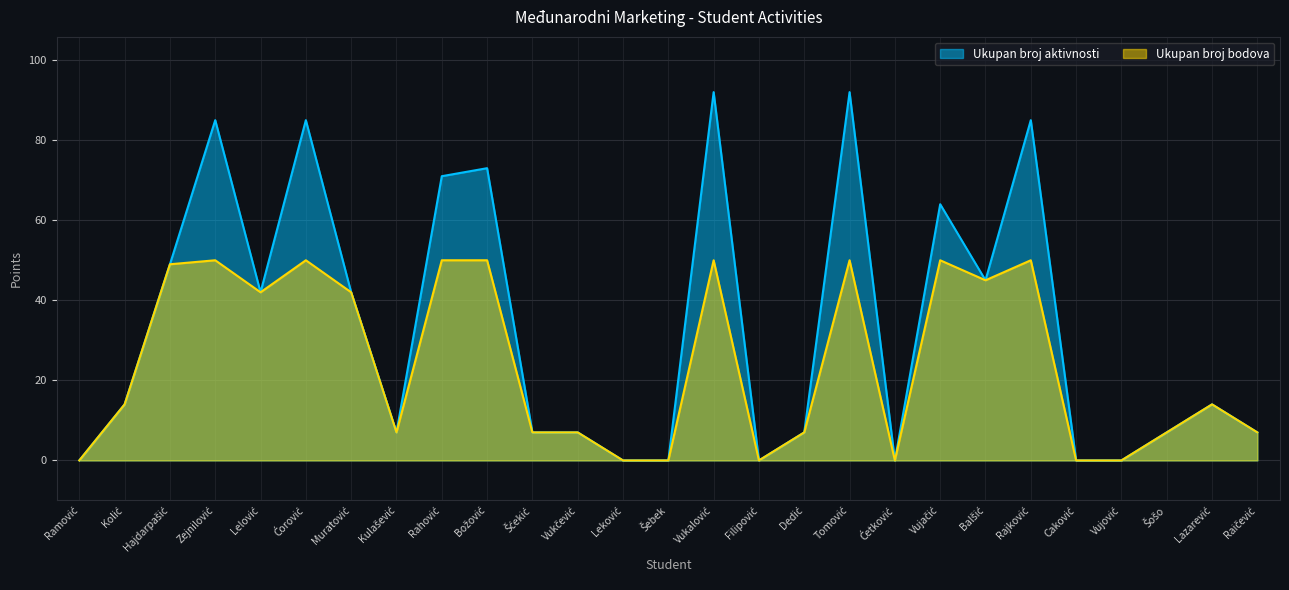

How many values in the Ukupan broj aktivnosti series exceed 14?

12